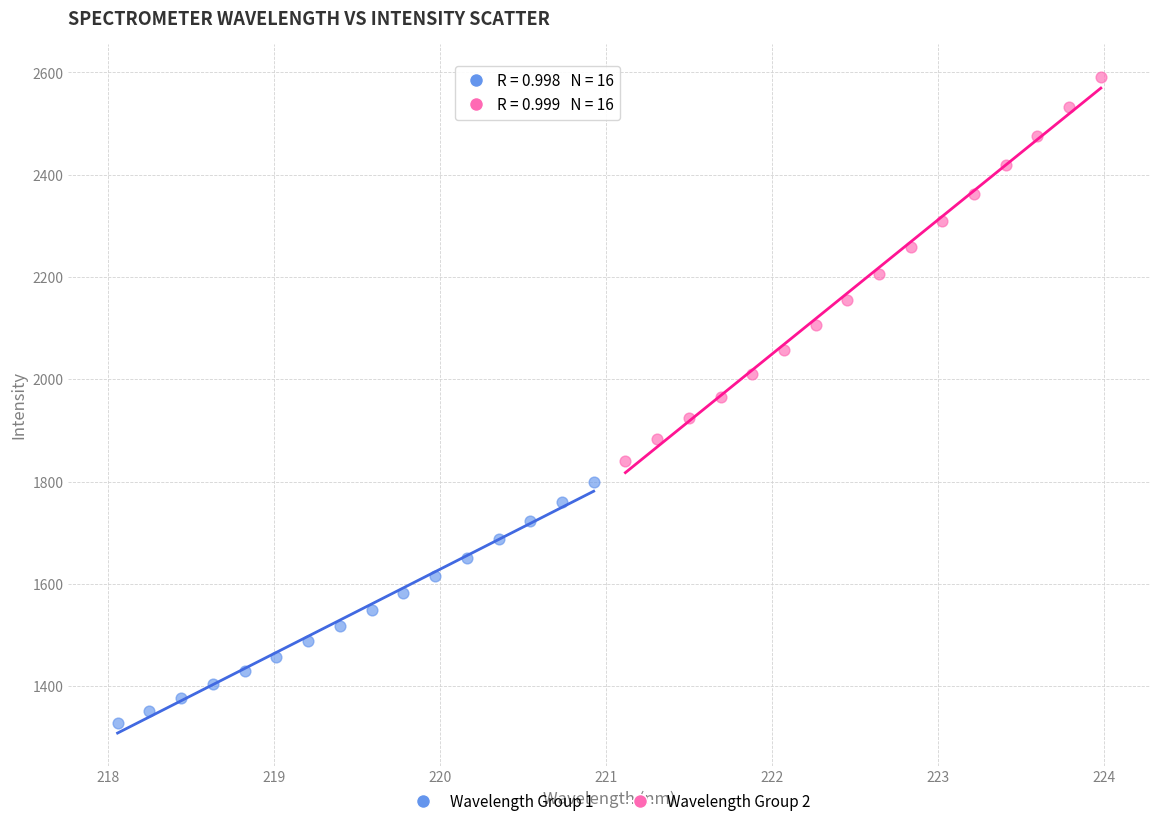

What are all the series names shown in the legend?

Wavelength Group 1, Wavelength Group 2